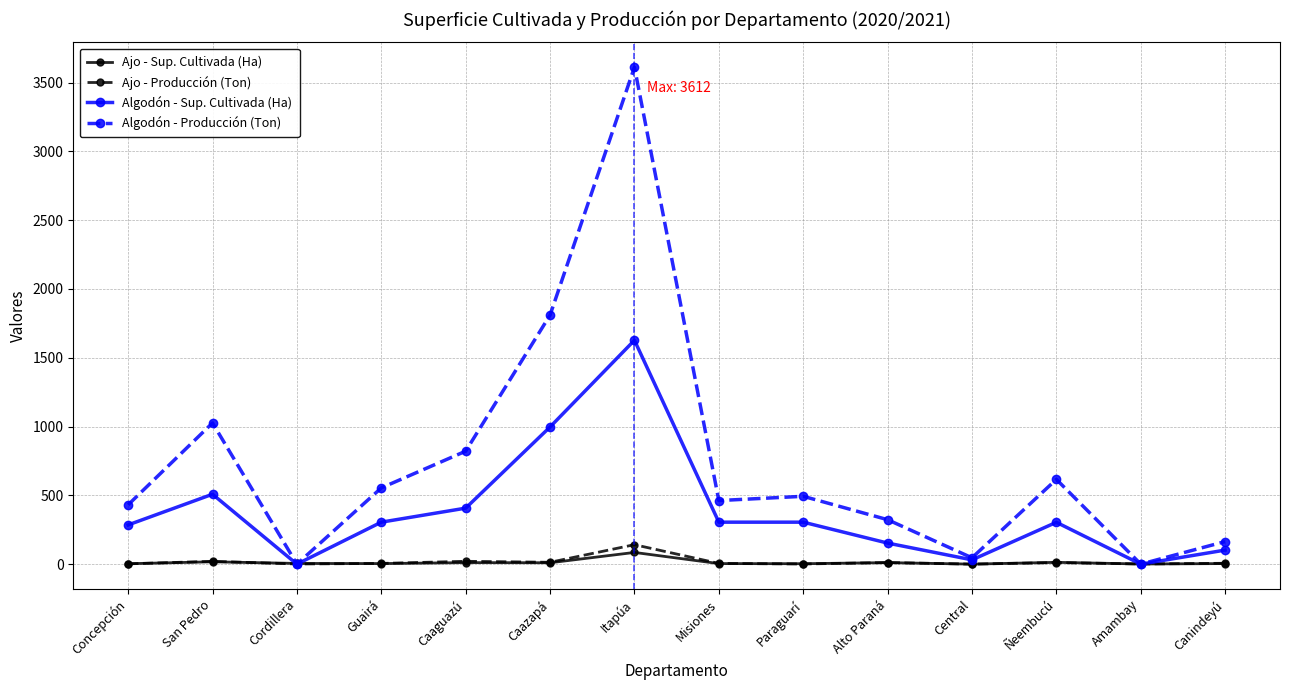

After their last crossing, which series has the higher values: Ajo - Sup. Cultivada (Ha) or Algodón - Producción (Ton)?

Algodón - Producción (Ton)